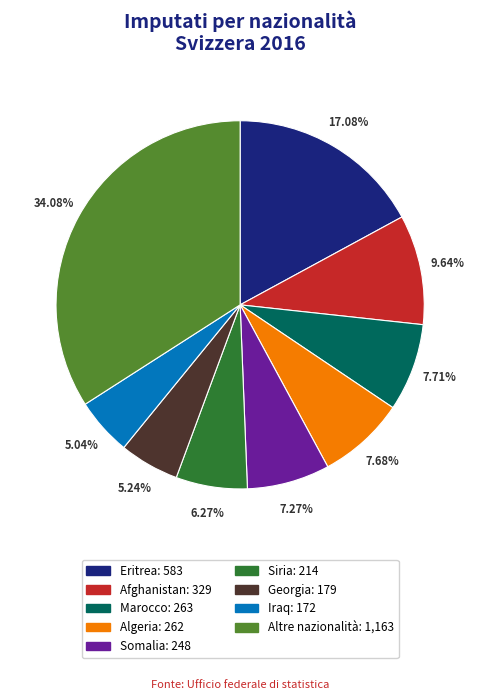

To the nearest percent, what is the difference between the Marocco and Altre nazionalità slice percentages?

26%